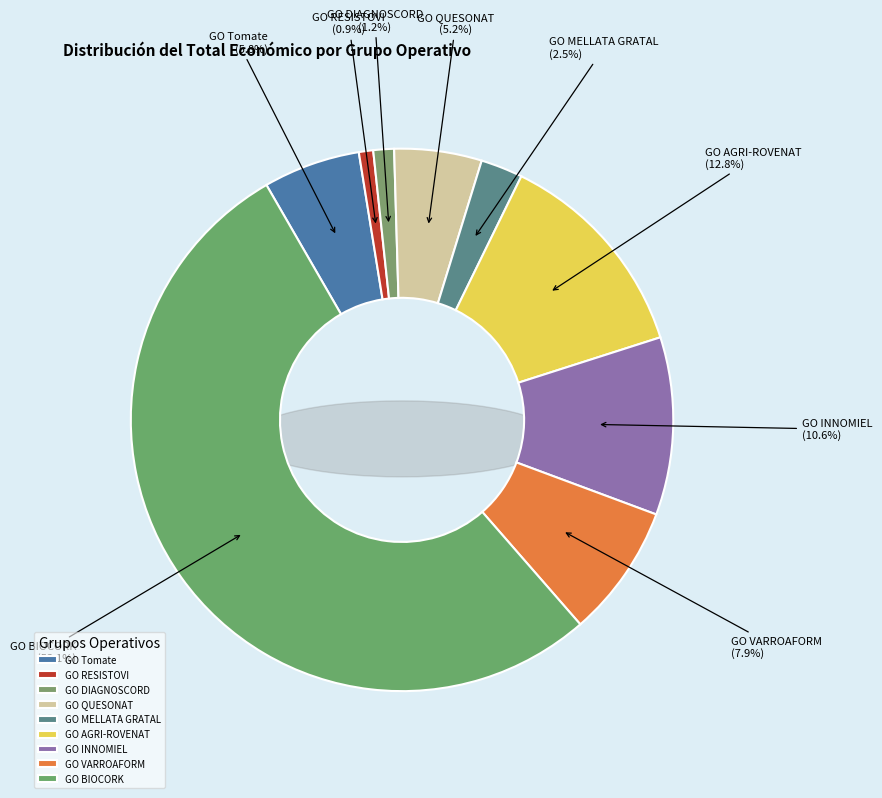

Which category has the biggest portion of the pie?

GO BIOCORK